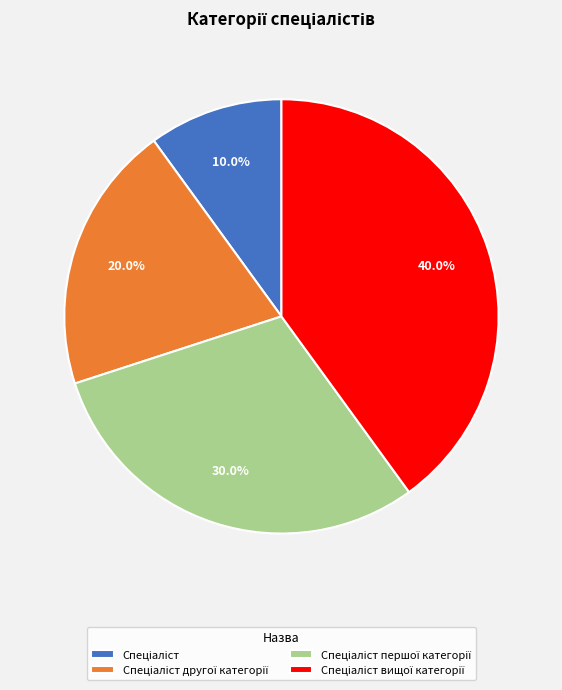

How many segments does this pie chart have?

4